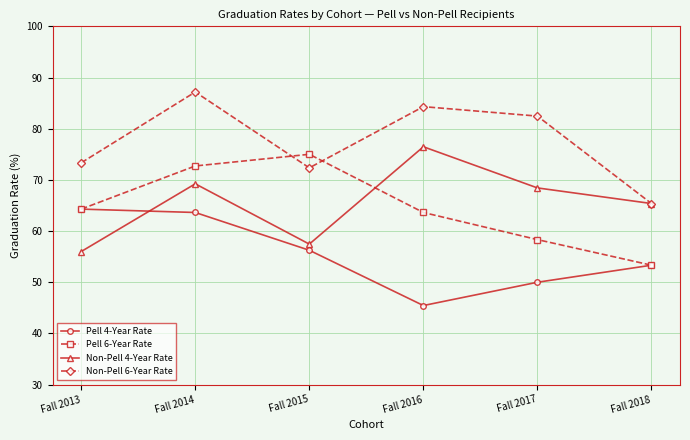

What is the approximate value of Non-Pell 4-Year Rate at Fall 2016?

76.5